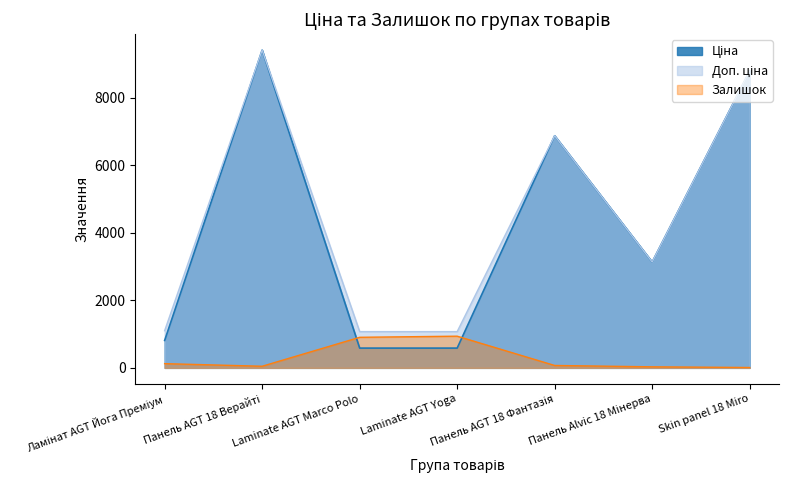

At how many categories does at least one series exceed 2369?

4